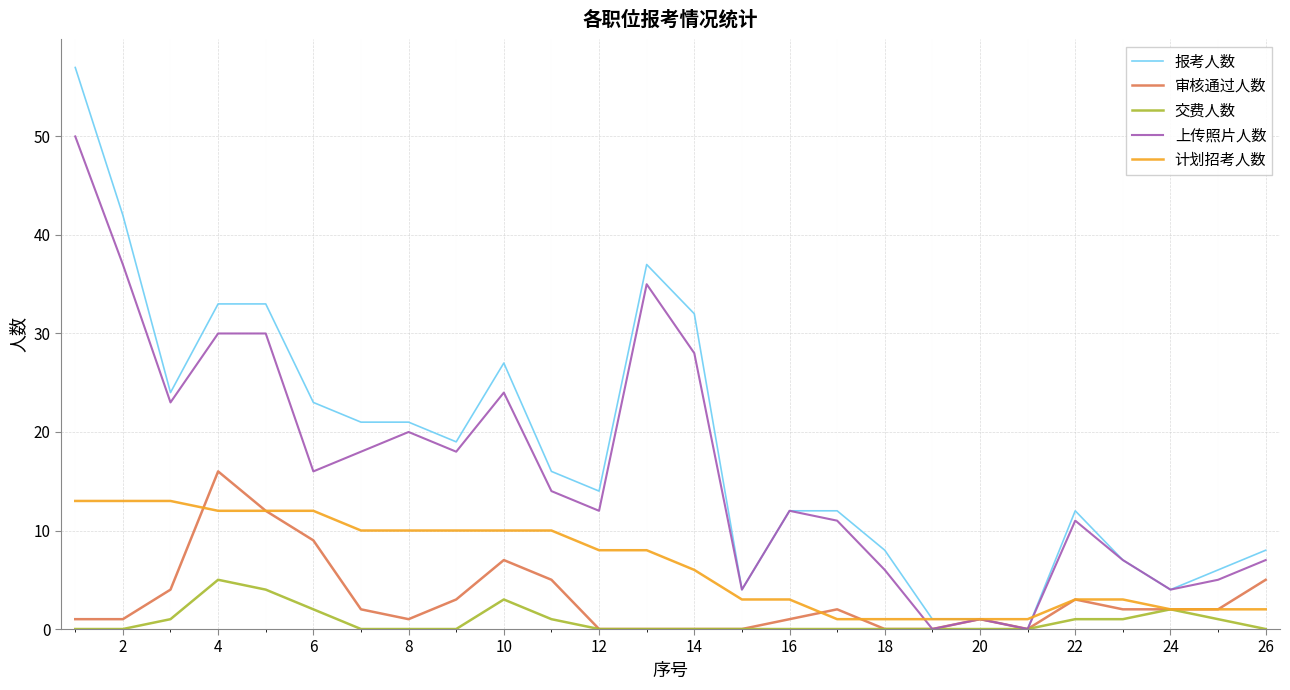

Which series has the largest range (max minus min)?

报考人数